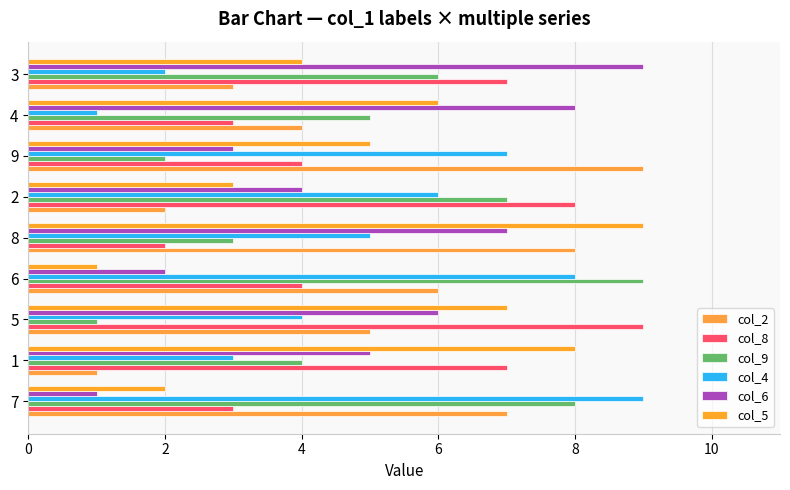

At which category is the sum across all series the highest?

8